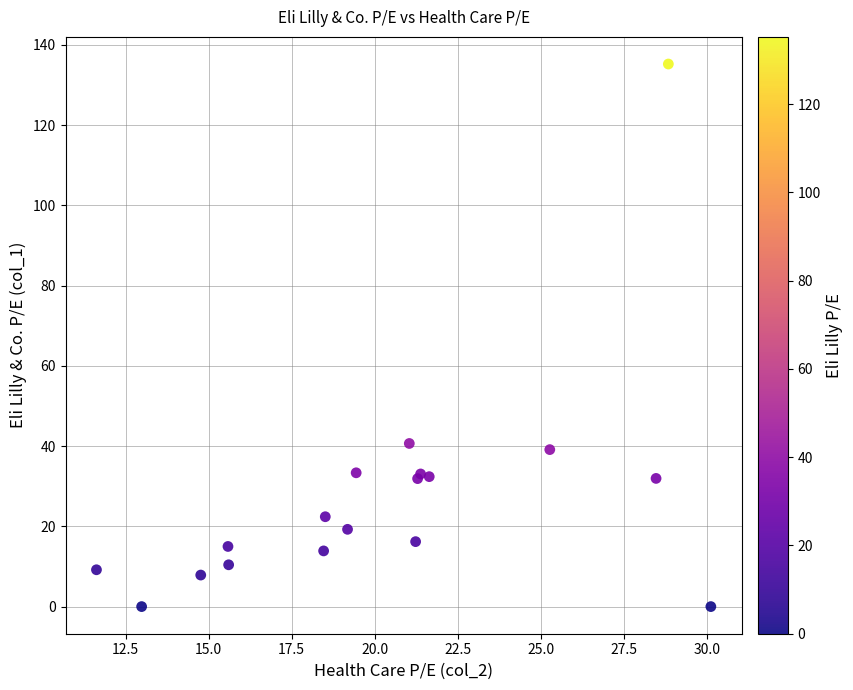

What Y value in the scatter plot is closest to 67?

40.7